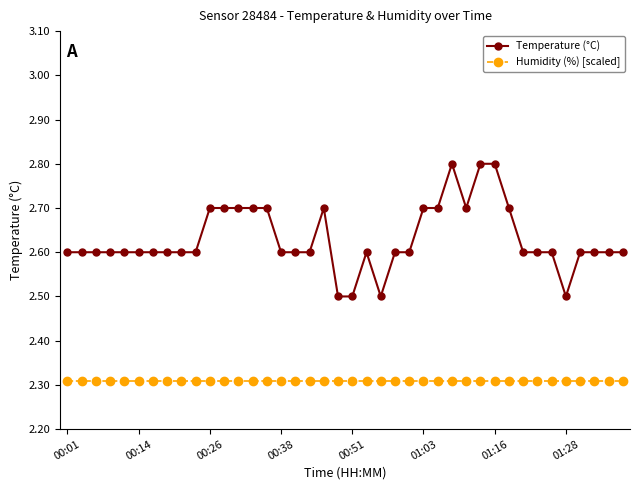

What is the value of the Temperature (°C) point at the 33rd from the left?

2.6